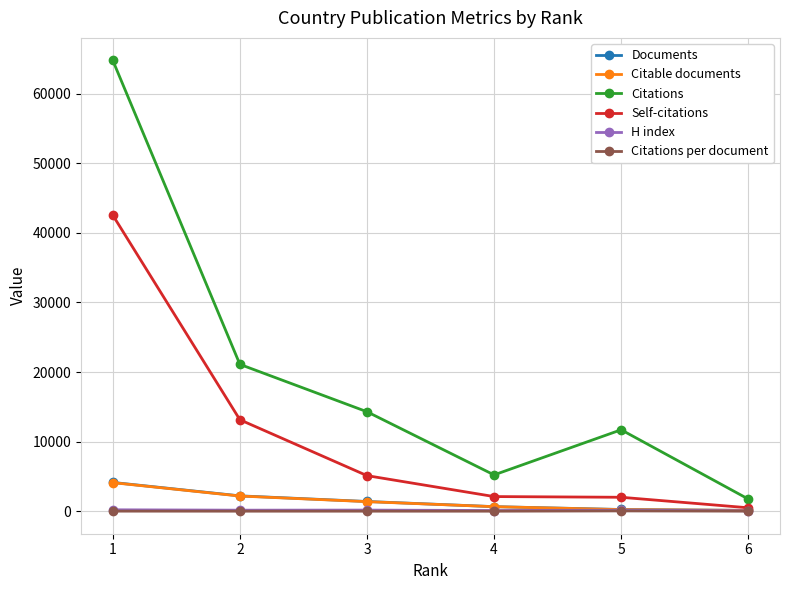

Which series has the widest spread of values?

Citations